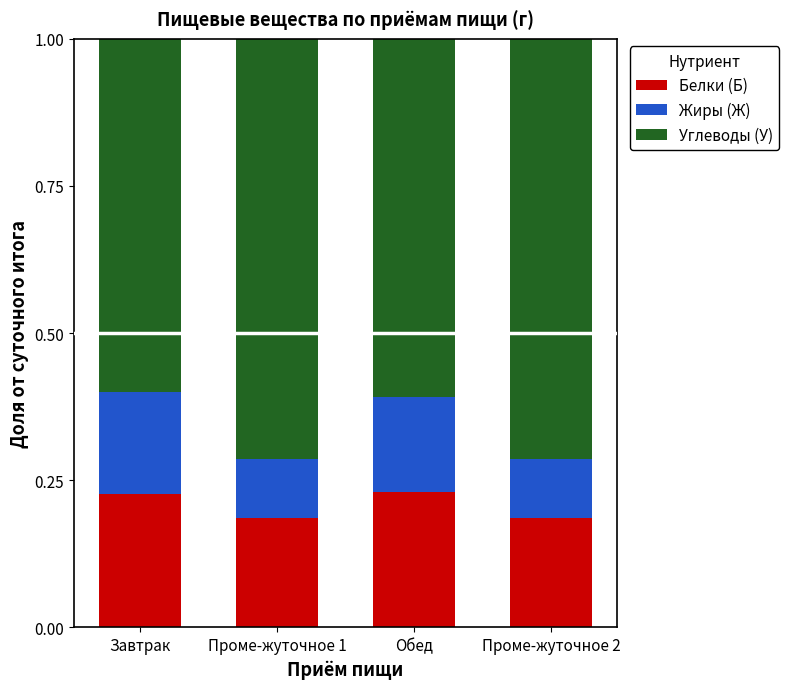

What is the sum of all Белки (Б) values?

0.8